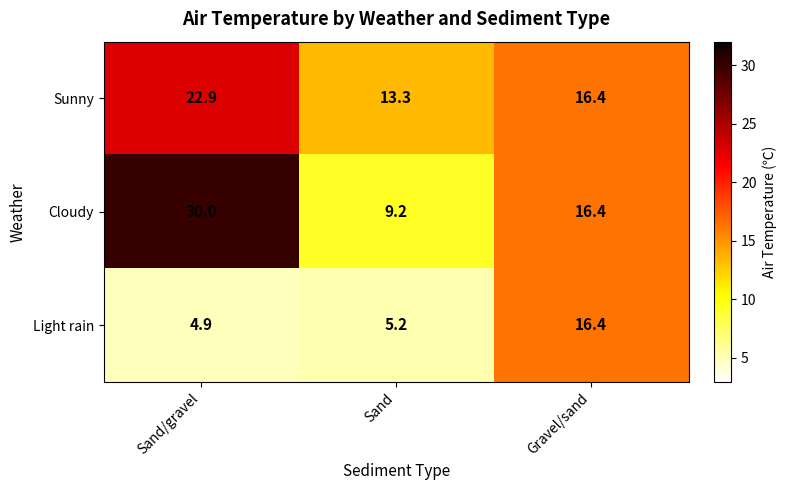

Which category has the highest value in the Cloudy series?

Sand/gravel